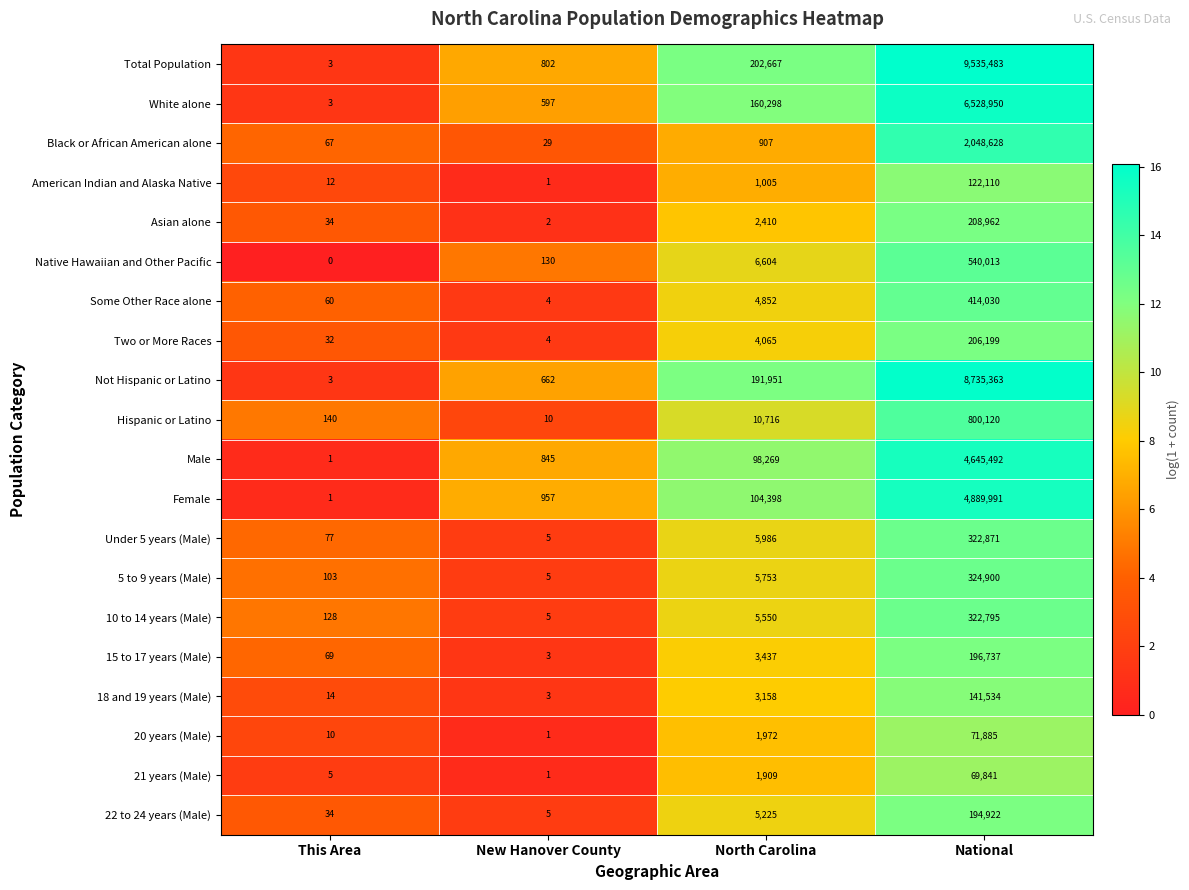

At how many categories does at least one series exceed 9?

4